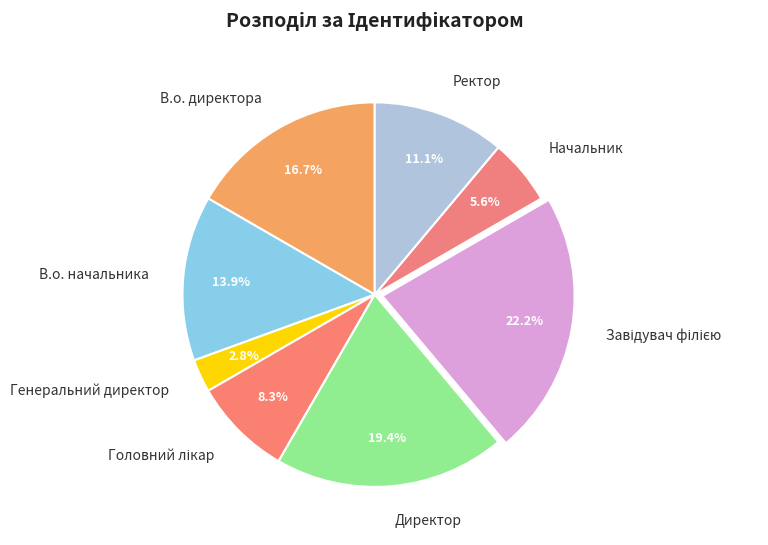

To the nearest percent, what is the average slice percentage?

12%